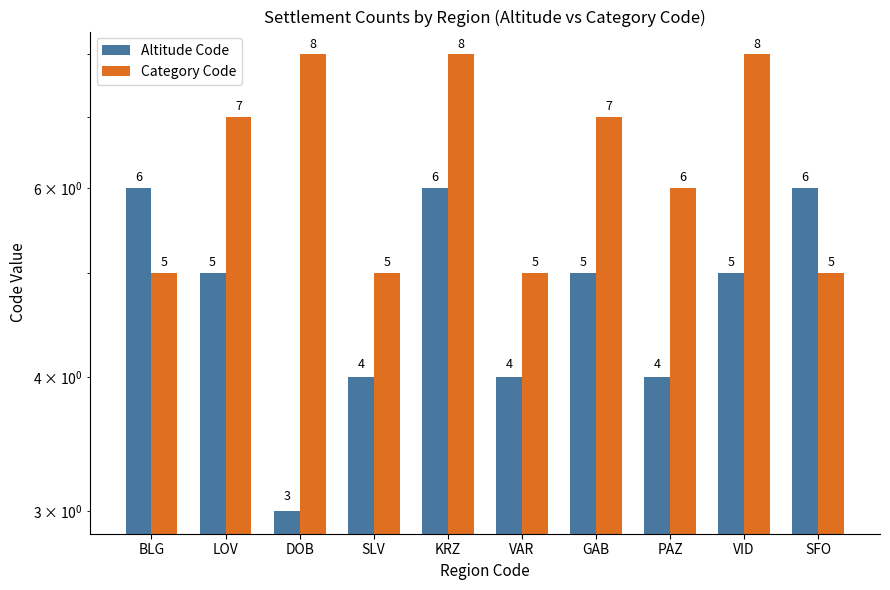

At which label is Altitude Code closest to 4?

SLV